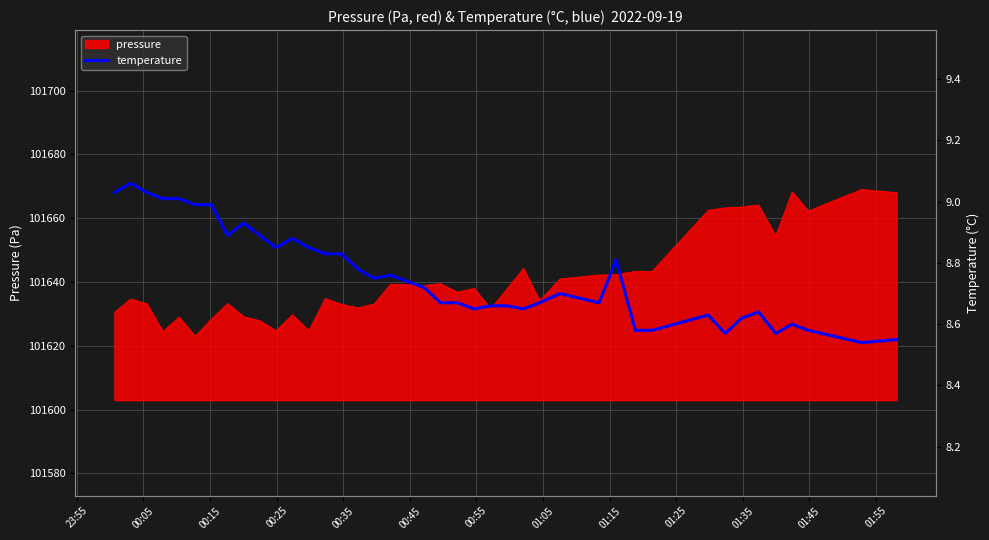

What is the lowest value of the pressure series?

101622.9